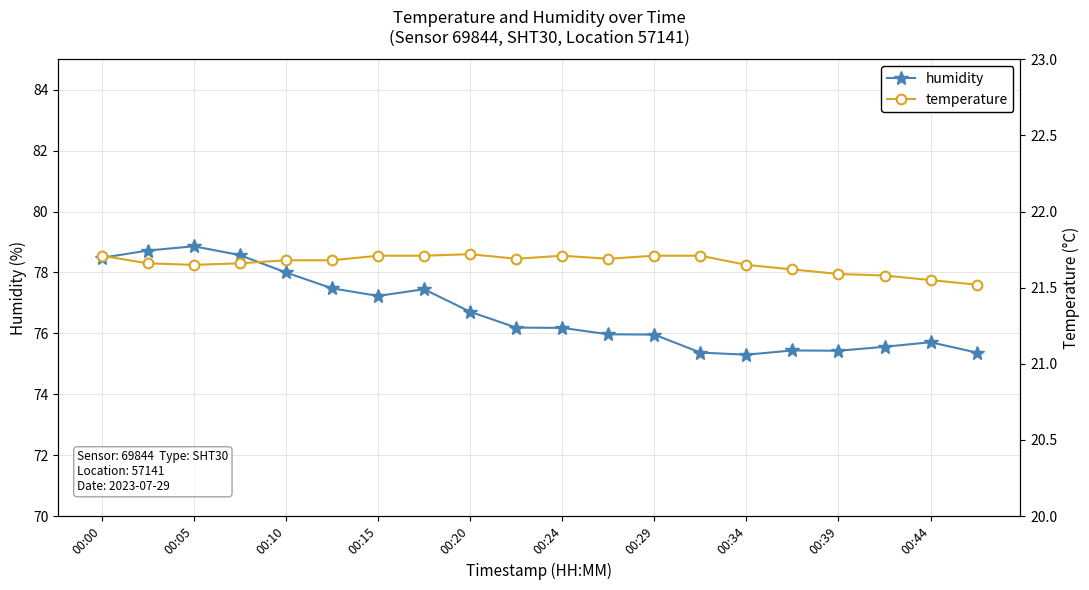

What is the sum of all humidity values?

1534.0